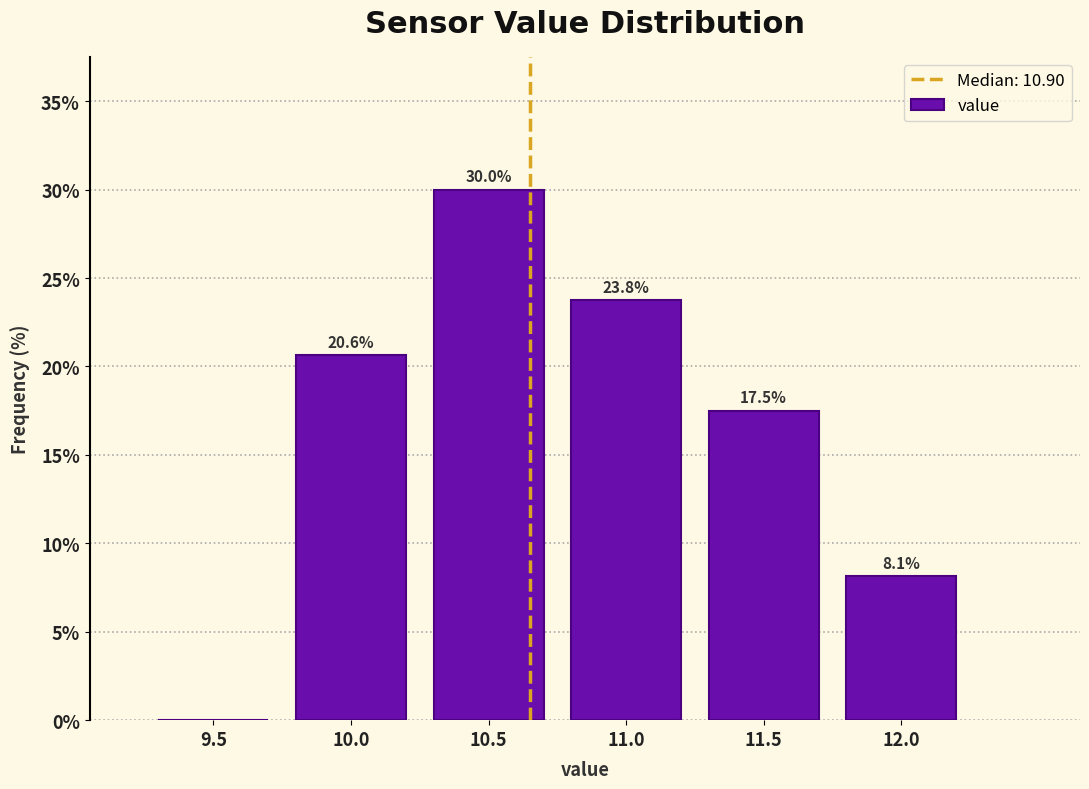

Reading left to right, extract all data points from this chart.

9.5=0.0	10.0=20.6	10.5=30.0	11.0=23.8	11.5=17.5	12.0=8.1